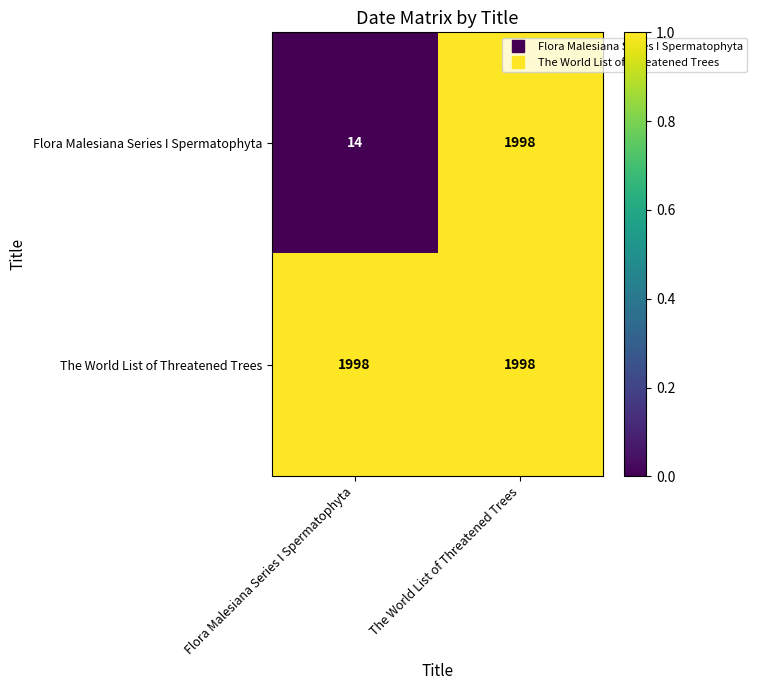

At which label is Flora Malesiana Series I Spermatophyta closest to 1006?

Flora Malesiana Series I Spermatophyta